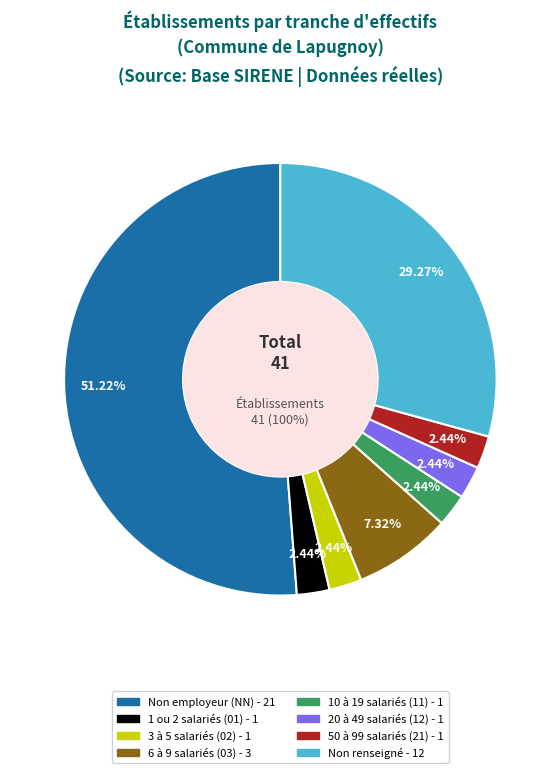

To the nearest percent, what is the average slice percentage?

12%